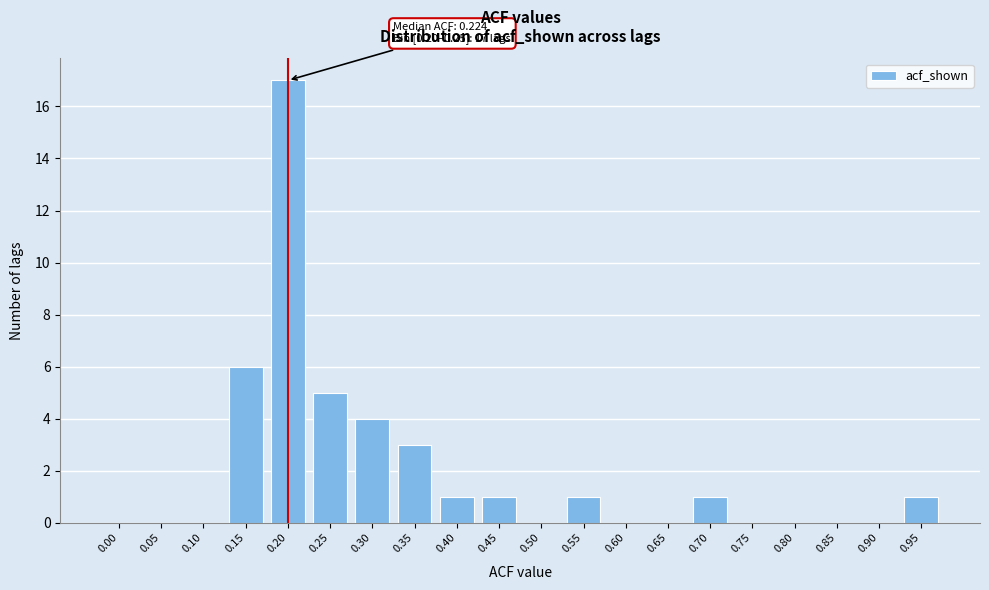

Reading right to left, extract all data points from this chart.

0.95=1	0.90=0	0.85=0	0.80=0	0.75=0	0.70=1	0.65=0	0.60=0	0.55=1	0.50=0	0.45=1	0.40=1	0.35=3	0.30=4	0.25=5	0.20=17	0.15=6	0.10=0	0.05=0	0.00=0